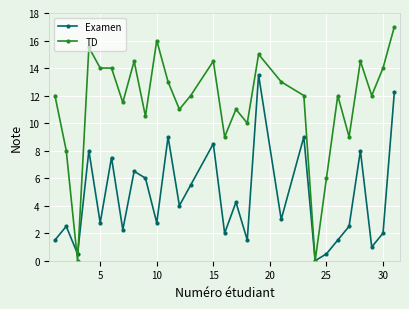

What is the value of the Examen point at the 5th from the left?

2.8